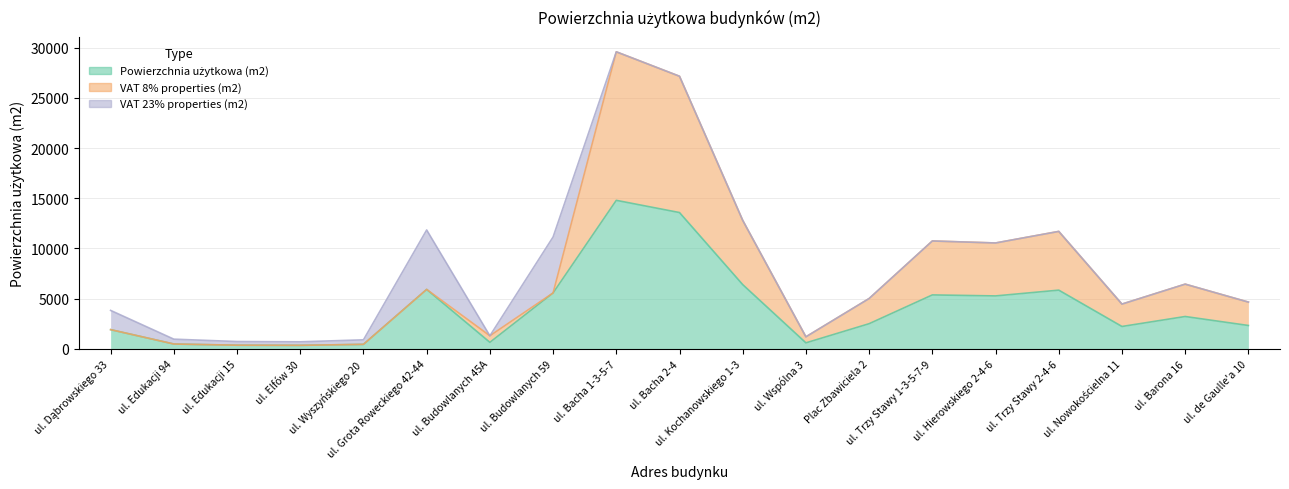

Where is the first local maximum for Powierzchnia użytkowa (m2)?

ul. Grota Roweckiego 42-44